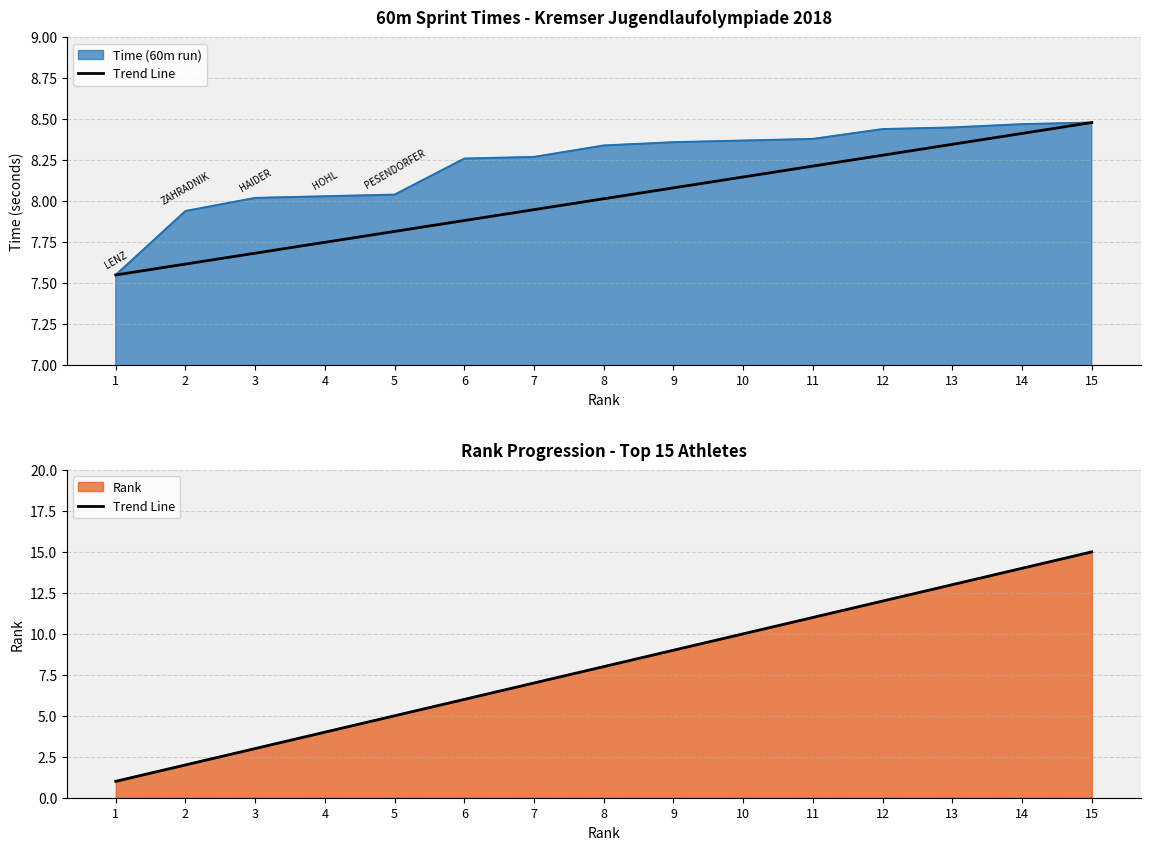

Approximately how many times larger is the value at 3 compared to 5?

0.6